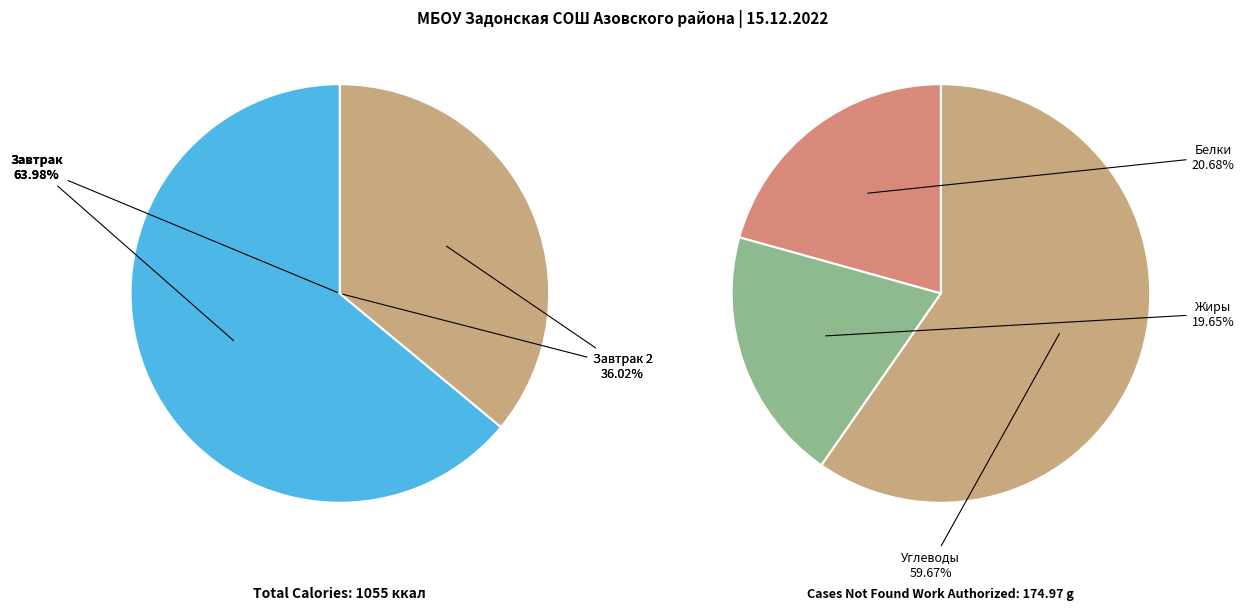

Which has a higher value, Завтрак 2 or Завтрак?

Завтрак